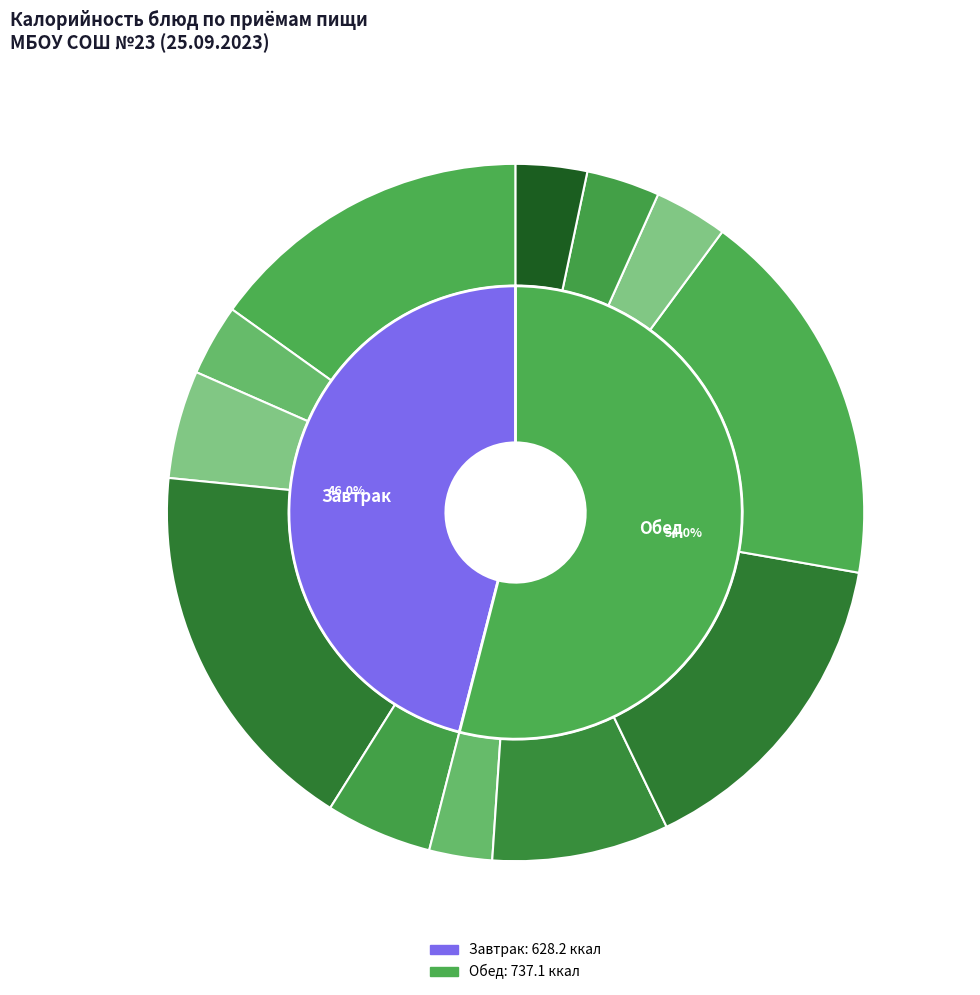

What percentage is the Чай с сахаром (завтрак) slice, to the nearest percent?

4%